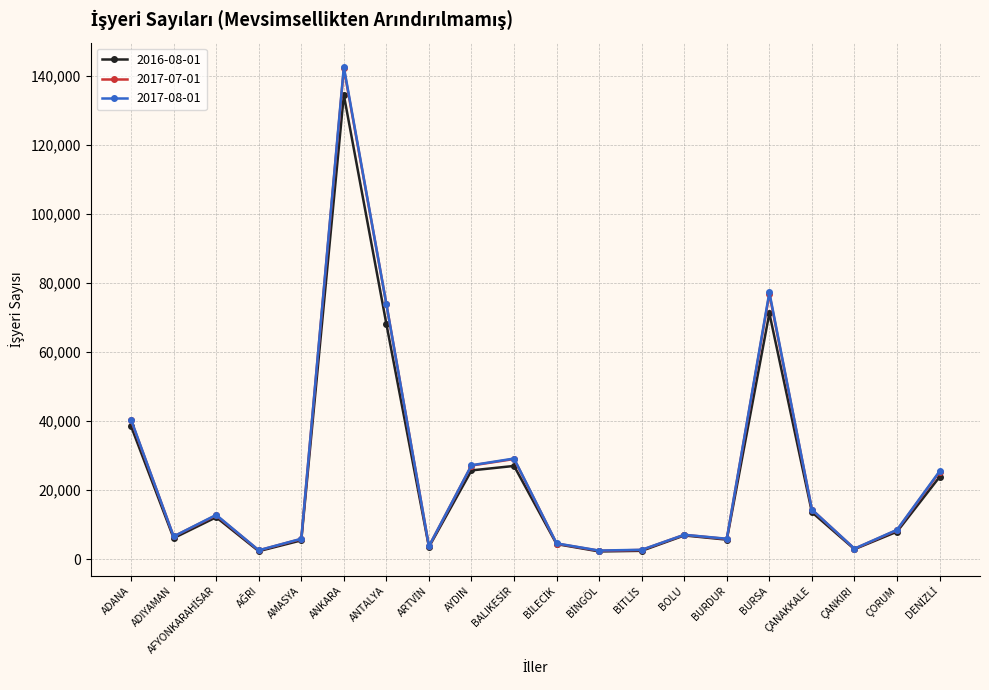

At how many categories does at least one series exceed 64861?

3